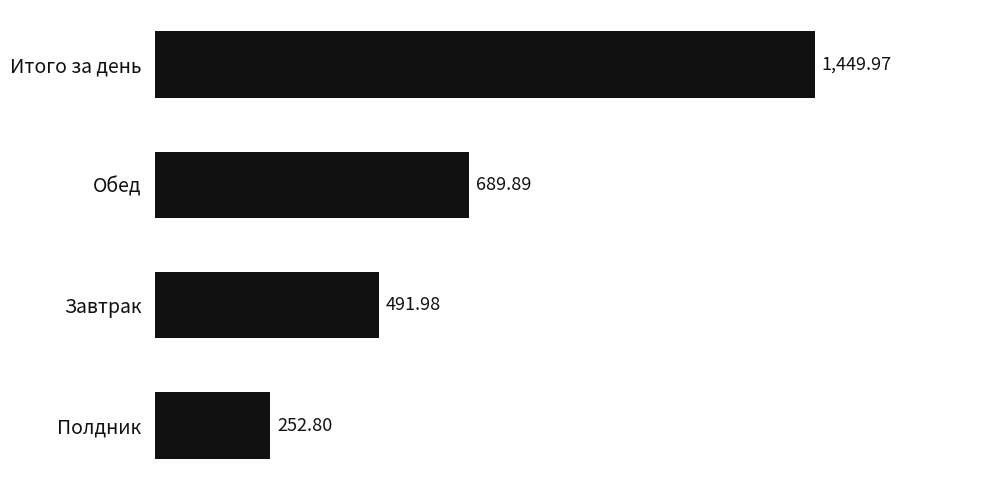

What is the difference between the second highest and second lowest values?

197.9